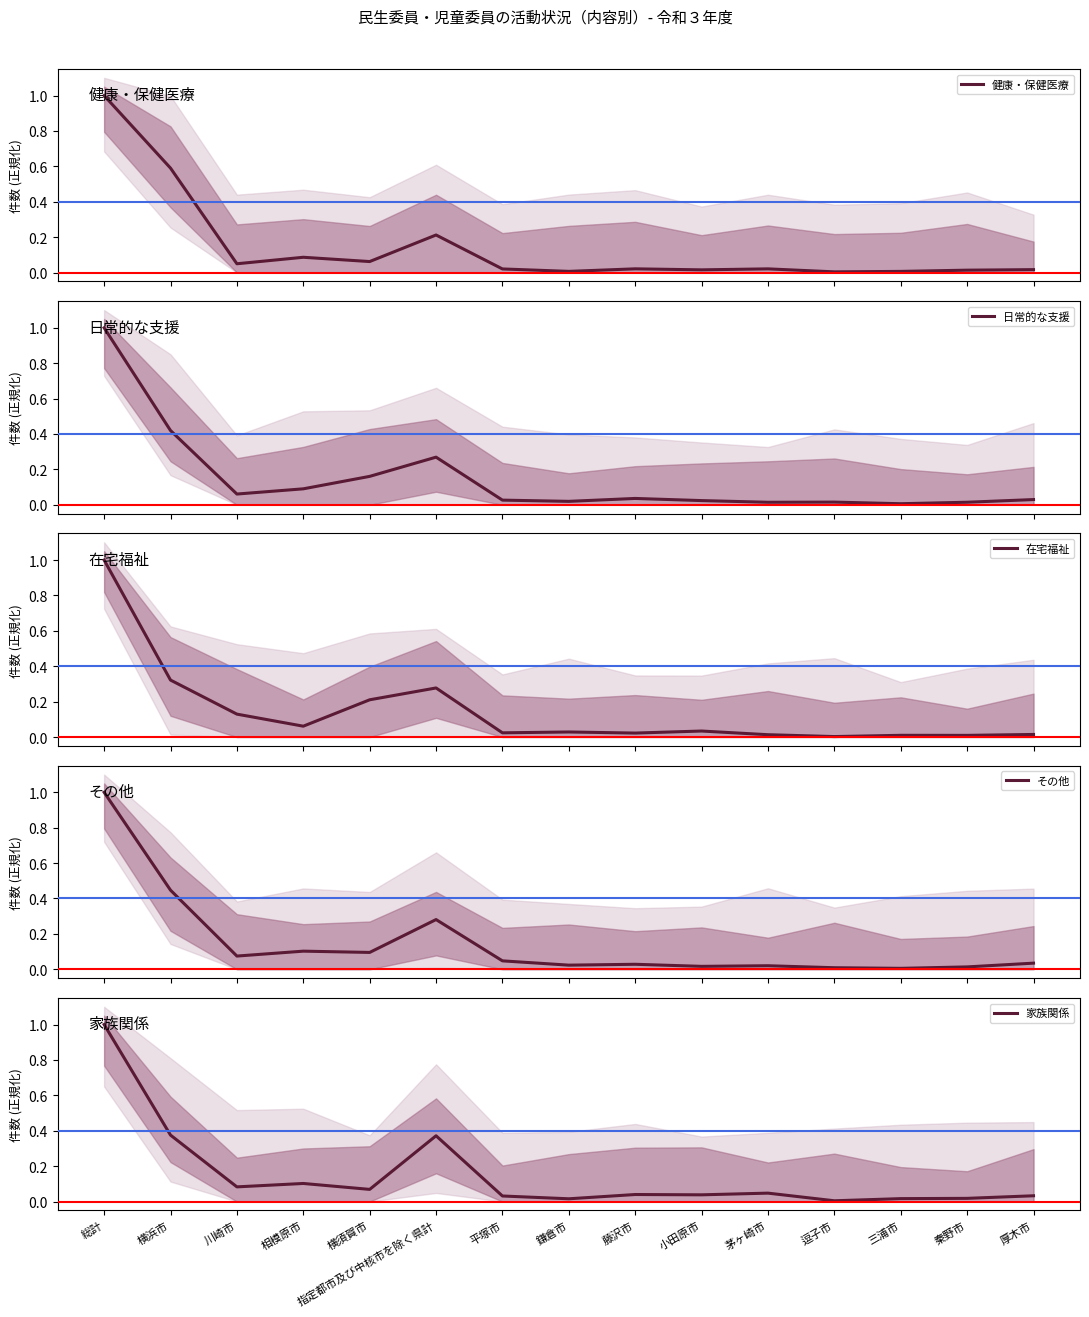

What is the label of the 3rd point from the right?

三浦市